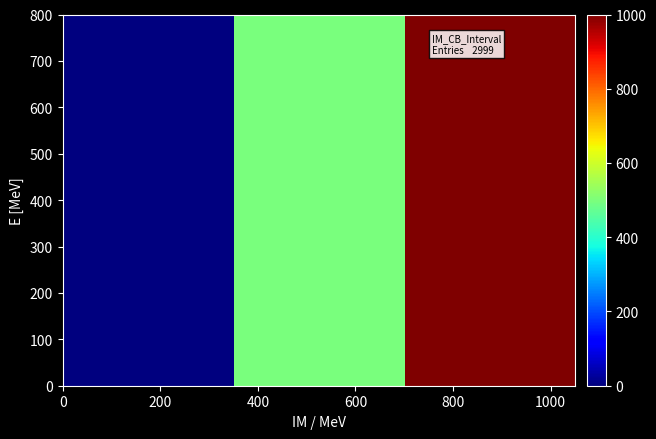

Reading left to right, list all the values displayed in this chart.

200: 0.0	500.0	1000.0
600: 0.0	500.0	1000.0